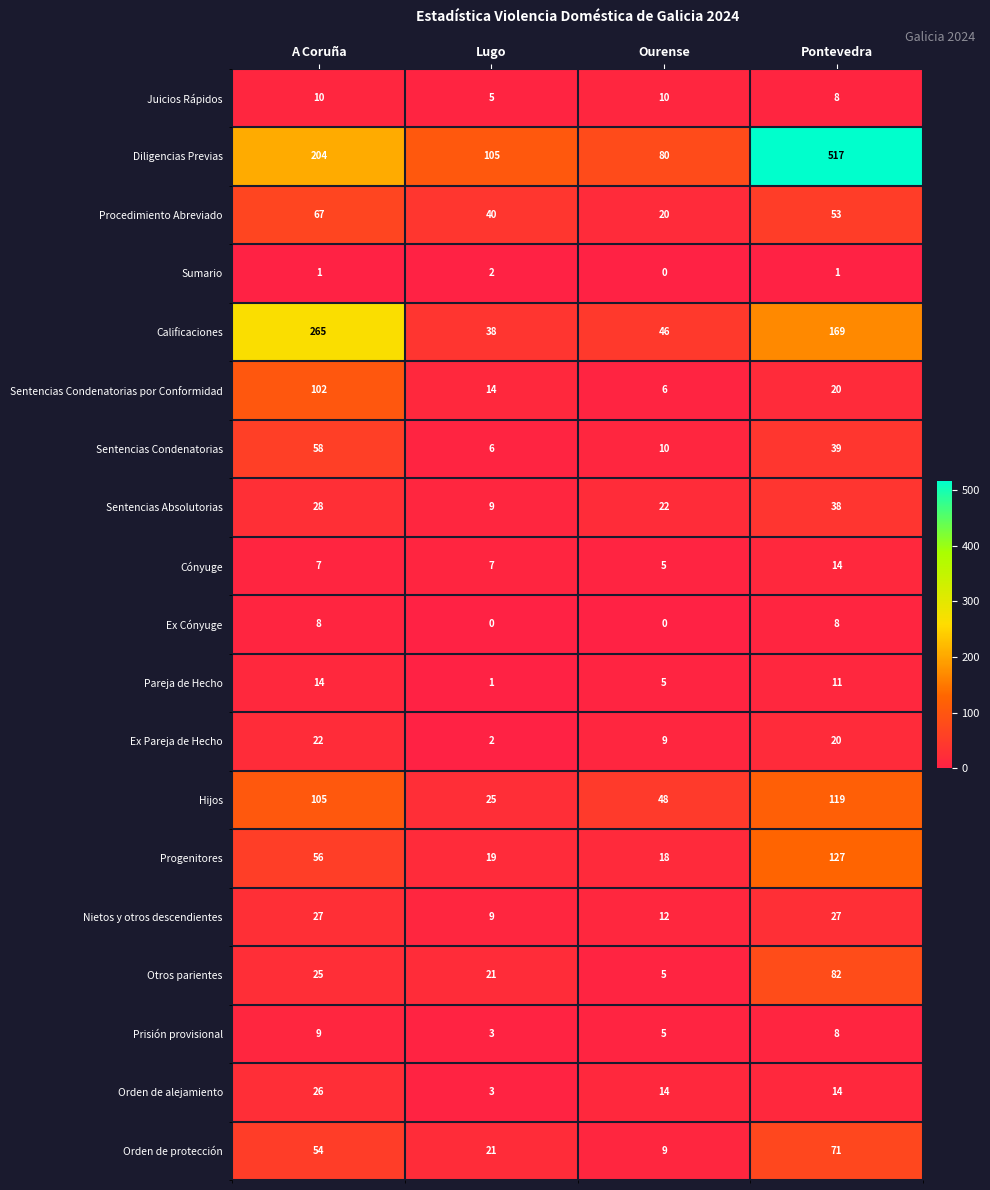

What is the total value across all series at Ourense?

324